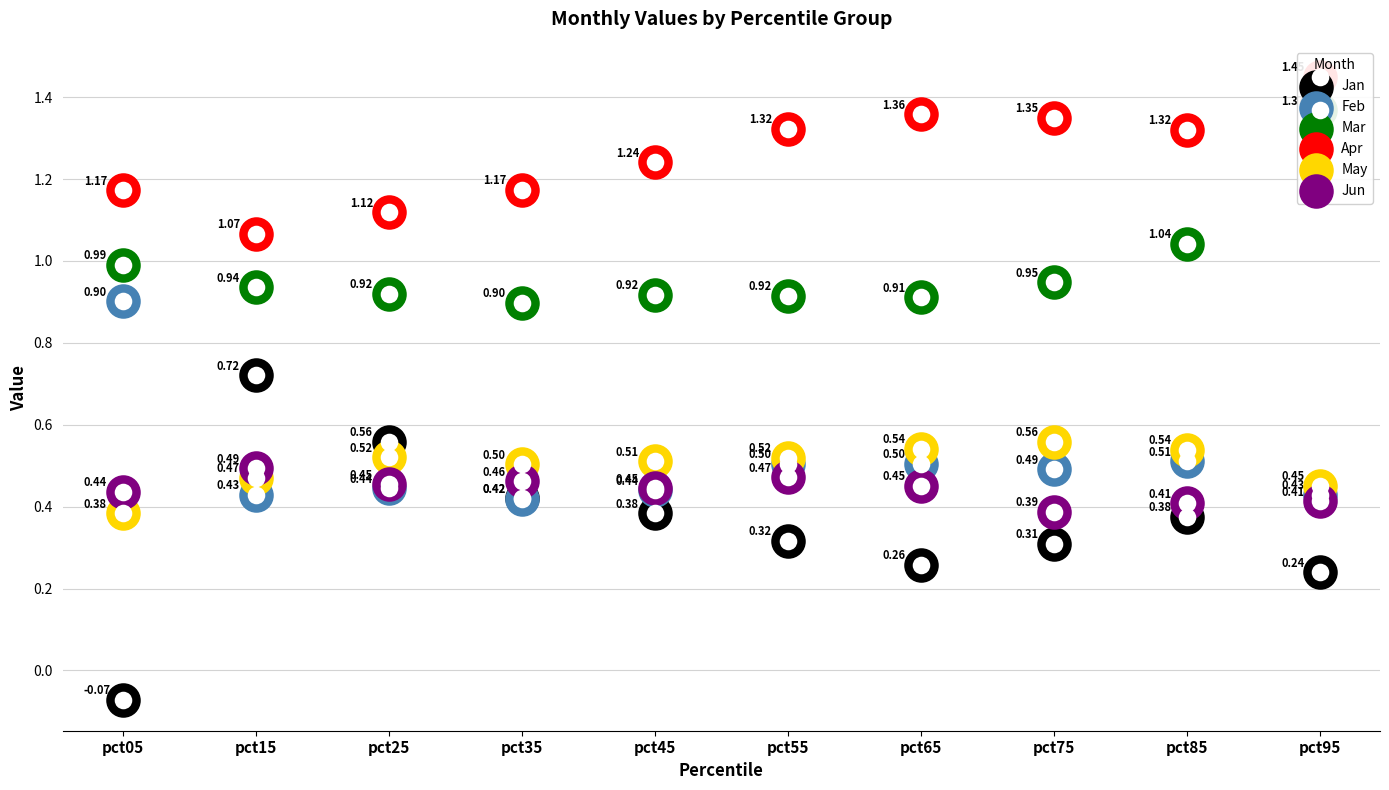

Is the value of Apr at pct75 greater than the value of Jun at pct35?

Yes